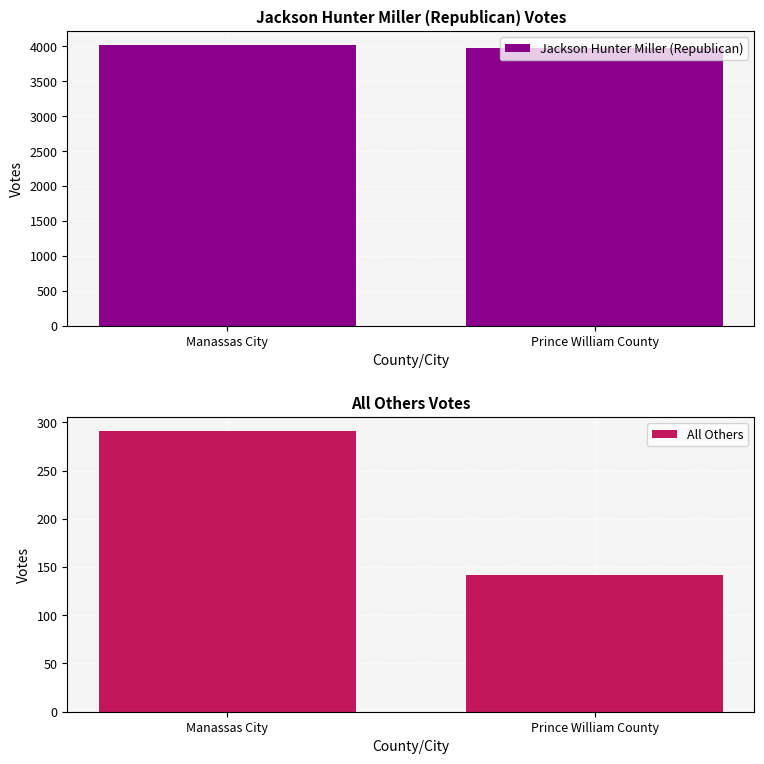

The value of Jackson Hunter Miller (Republican) at Manassas City is 1130. True or false?

False